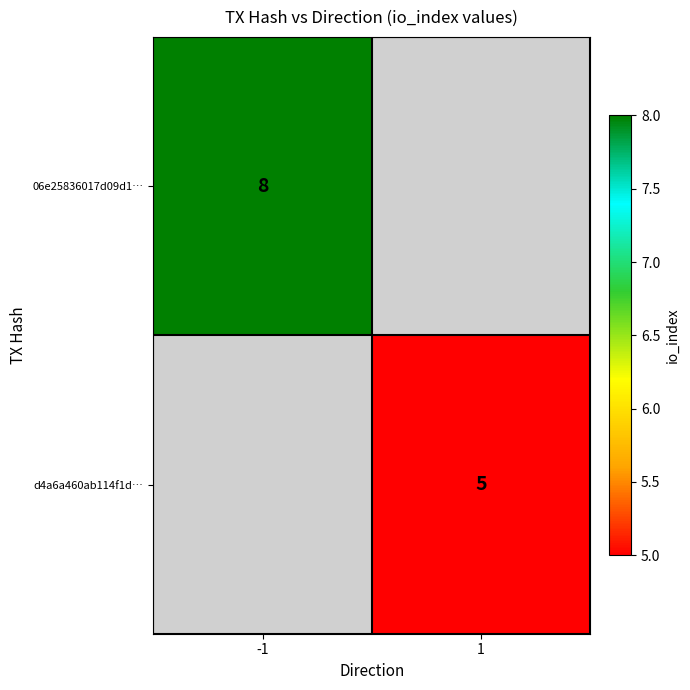

Is the value of 06e25836017d09d1… at -1 greater than the value of d4a6a460ab114f1d… at 1?

Yes